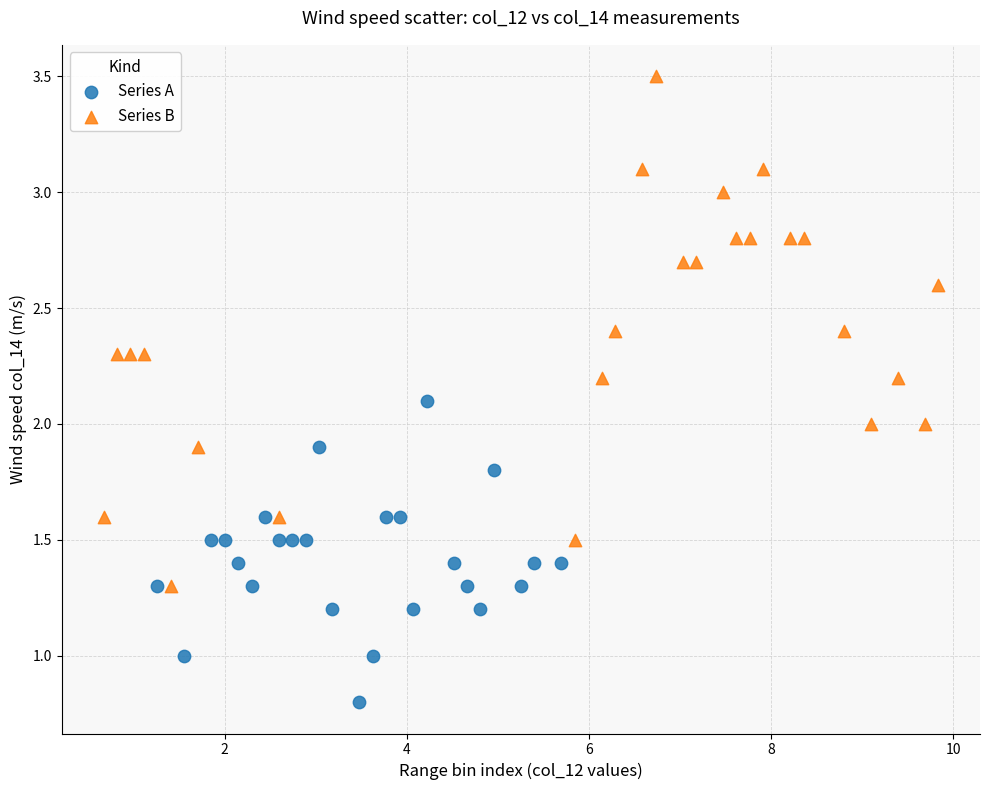

Which series reaches the maximum Y coordinate?

Series B